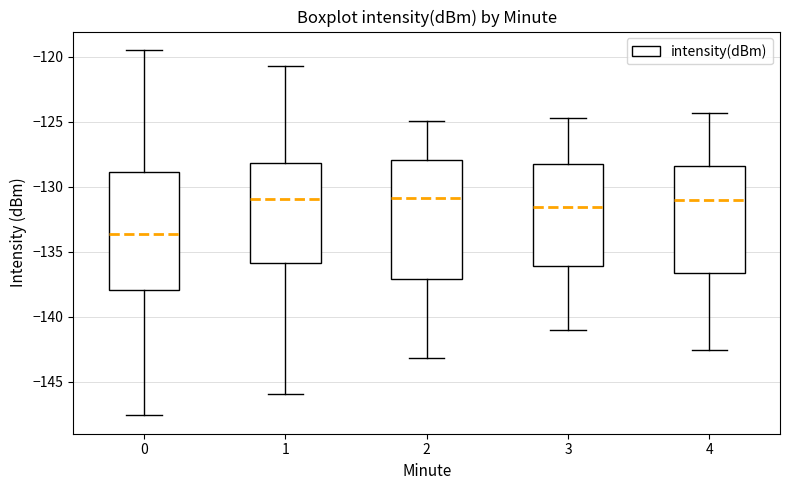

Where is the lower edge of the box at x = 0 on the y-axis? The values are not printed on the chart, so give them approximately, as read against the axis.

-138.0